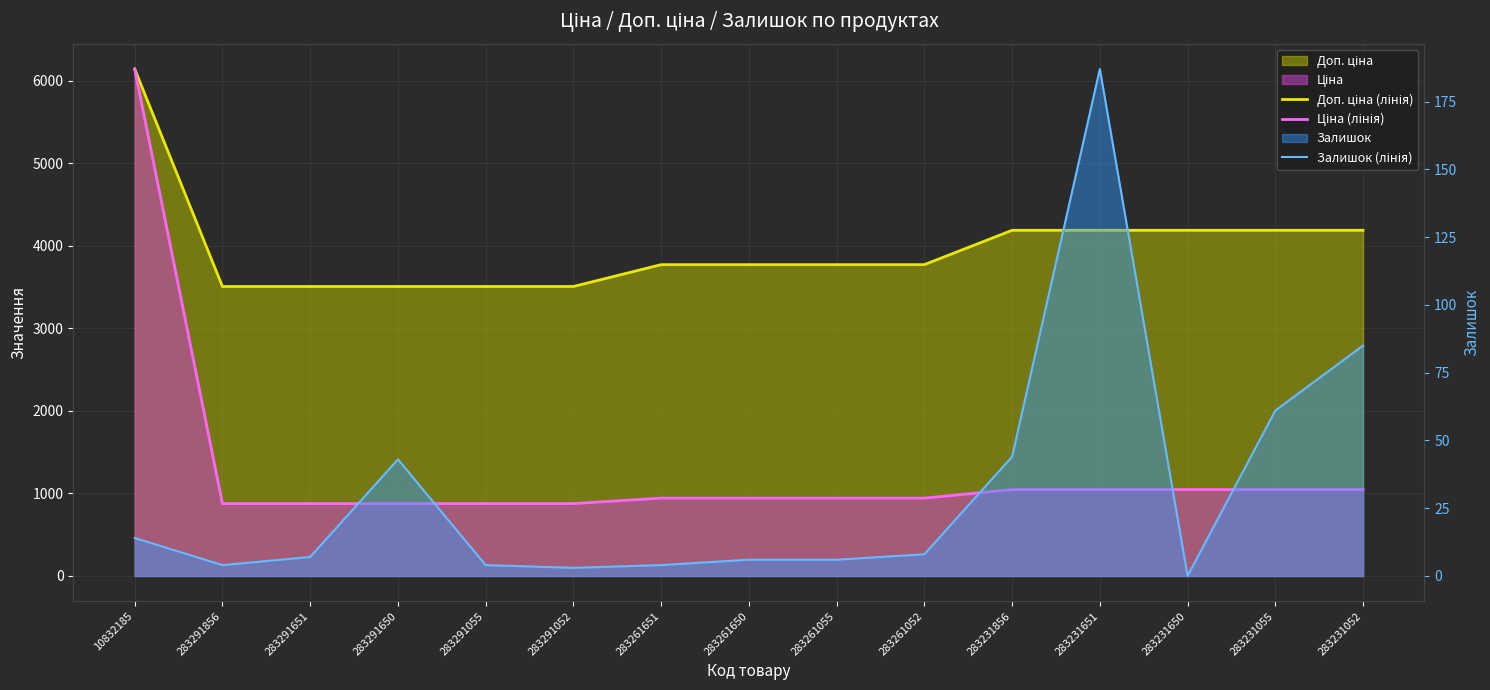

Reading left to right, what are all the values shown in this chart?

Доп. ціна (лінія): 6143.2	3507.9	3507.9	3507.9	3507.9	3507.9	3772.7	3772.7	3772.7	3772.7	4188.7	4188.7	4188.7	4188.7	4188.7
Ціна (лінія): 6143.2	877.0	877.0	877.0	877.0	877.0	943.2	943.2	943.2	943.2	1047.2	1047.2	1047.2	1047.2	1047.2
Залишок (лінія): 14.0	4.0	7.0	43.0	4.0	3.0	4.0	6.0	6.0	8.0	44.0	187.0	0.0	61.0	85.0